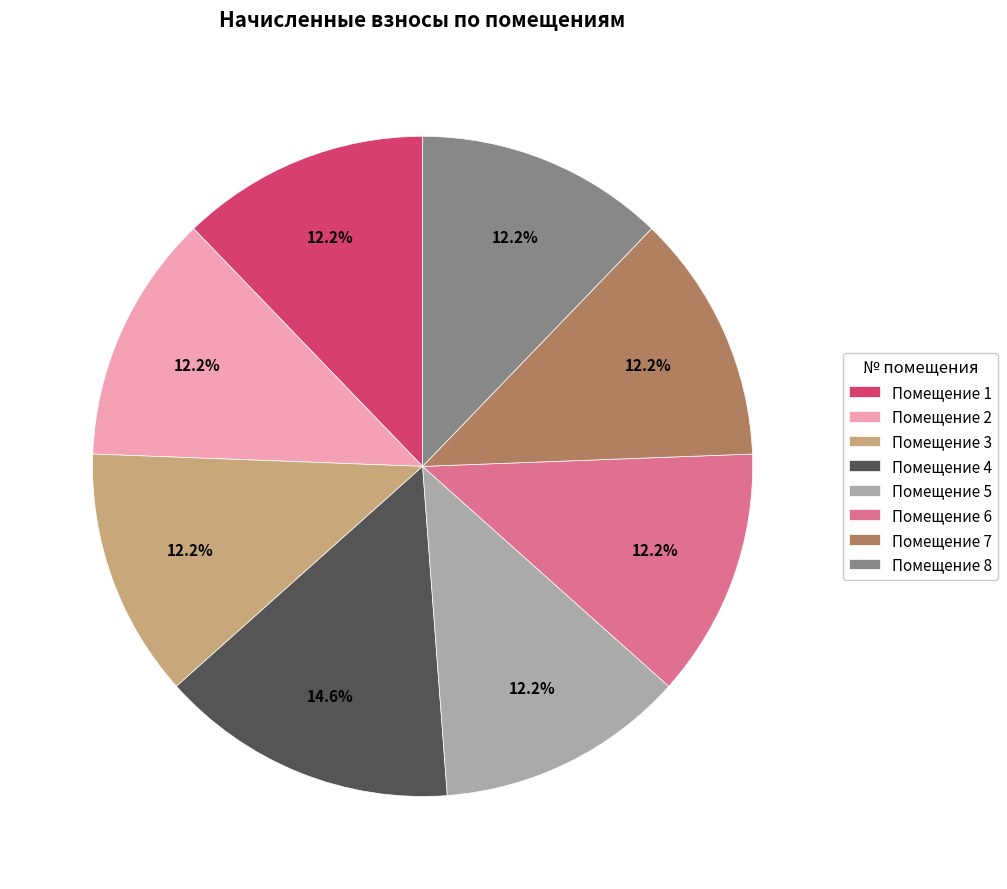

To the nearest percent, what is the average slice percentage?

12%